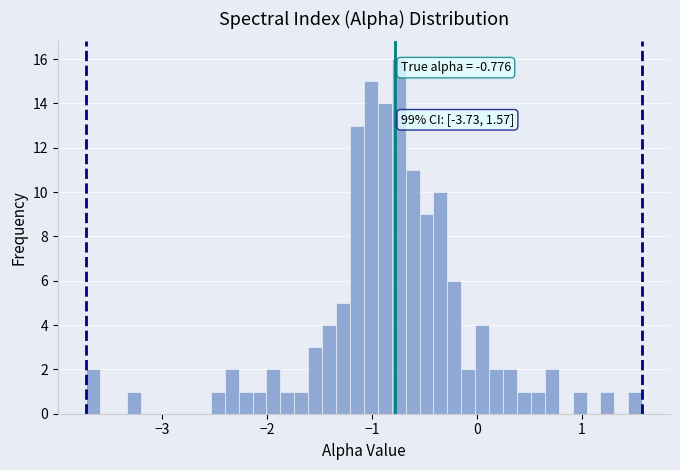

Around what value on the x-axis is the tallest bar? Give the approximate position of its centre, as read against the axis.

-0.7